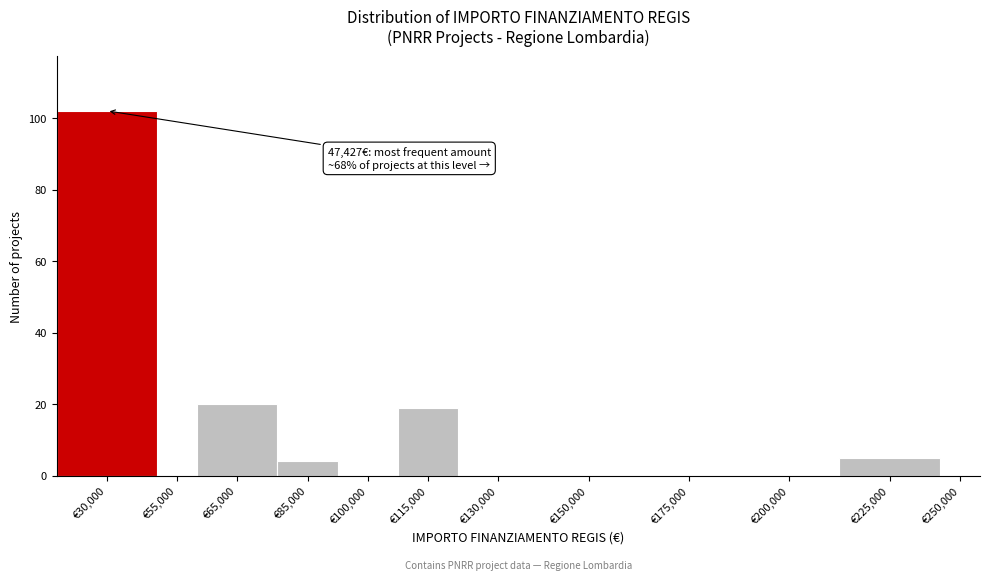

Reading left to right, transcribe all the data shown in this chart.

€30,000=102	€55,000=0	€65,000=20	€85,000=4	€100,000=0	€115,000=19	€130,000=0	€150,000=0	€175,000=0	€200,000=0	€225,000=5	€250,000=0